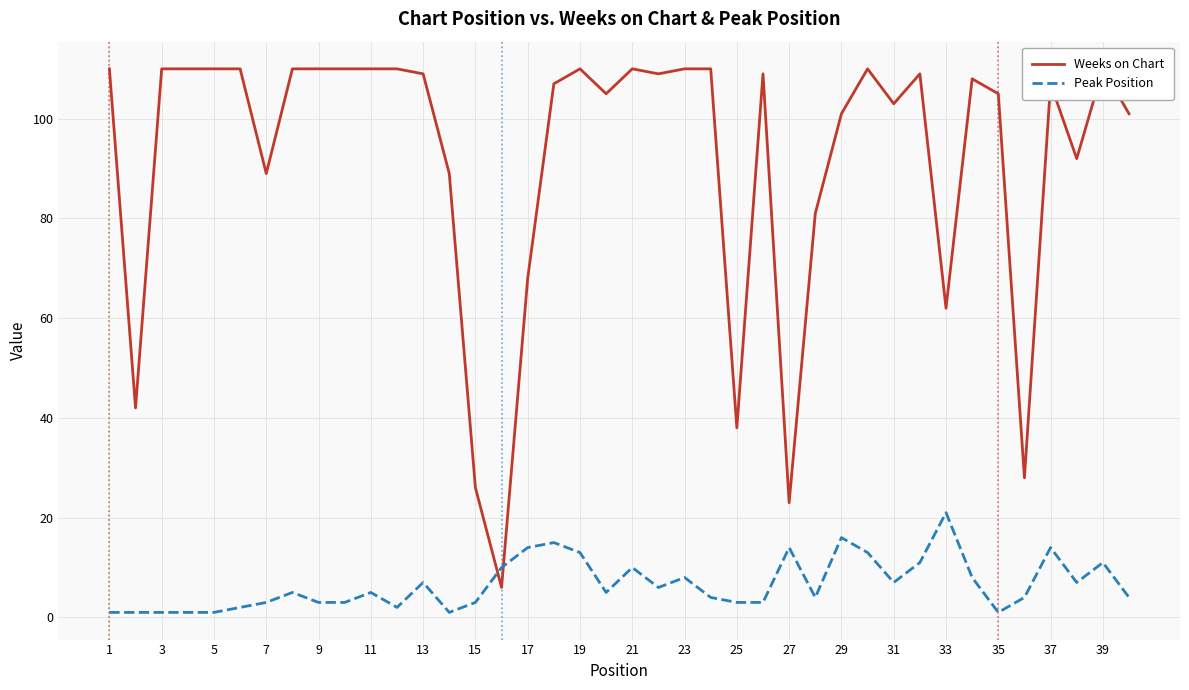

Rank the series by their maximum value, from lowest to highest.

Peak Position, Weeks on Chart